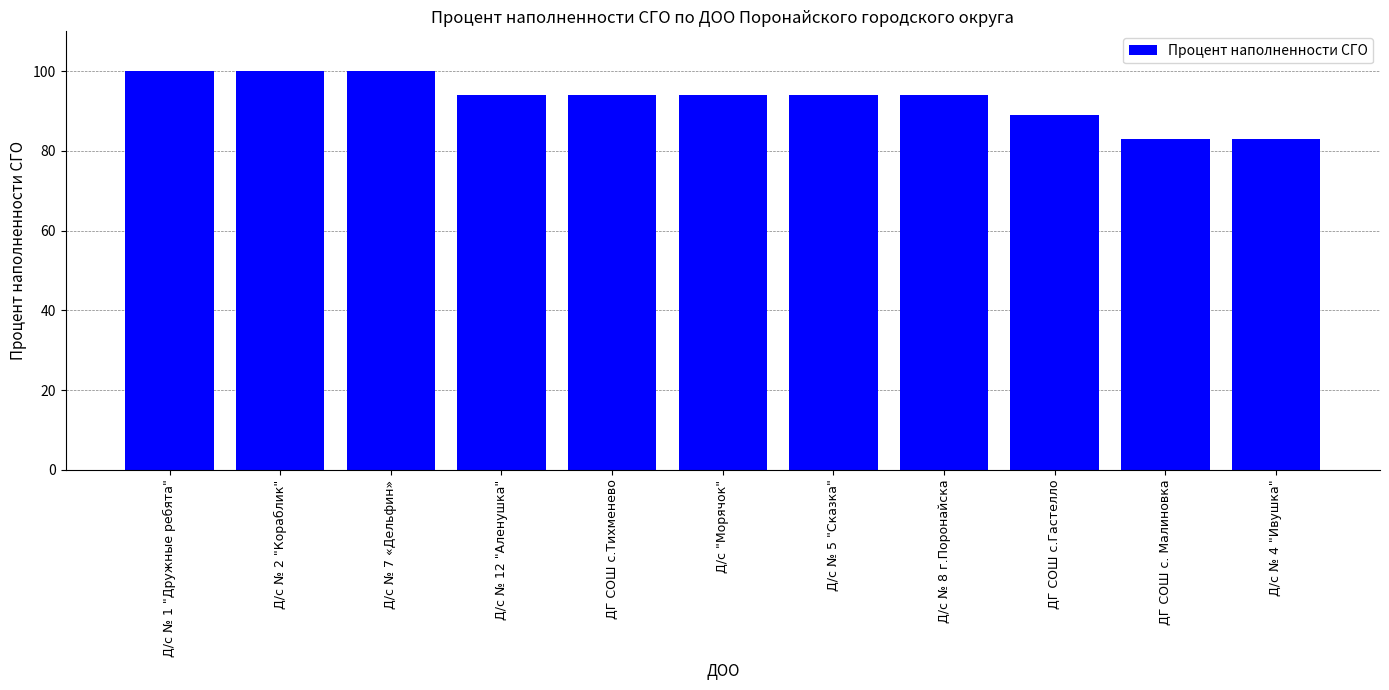

Is it true that the value at Д/с № 2 "Кораблик" is 100?

True